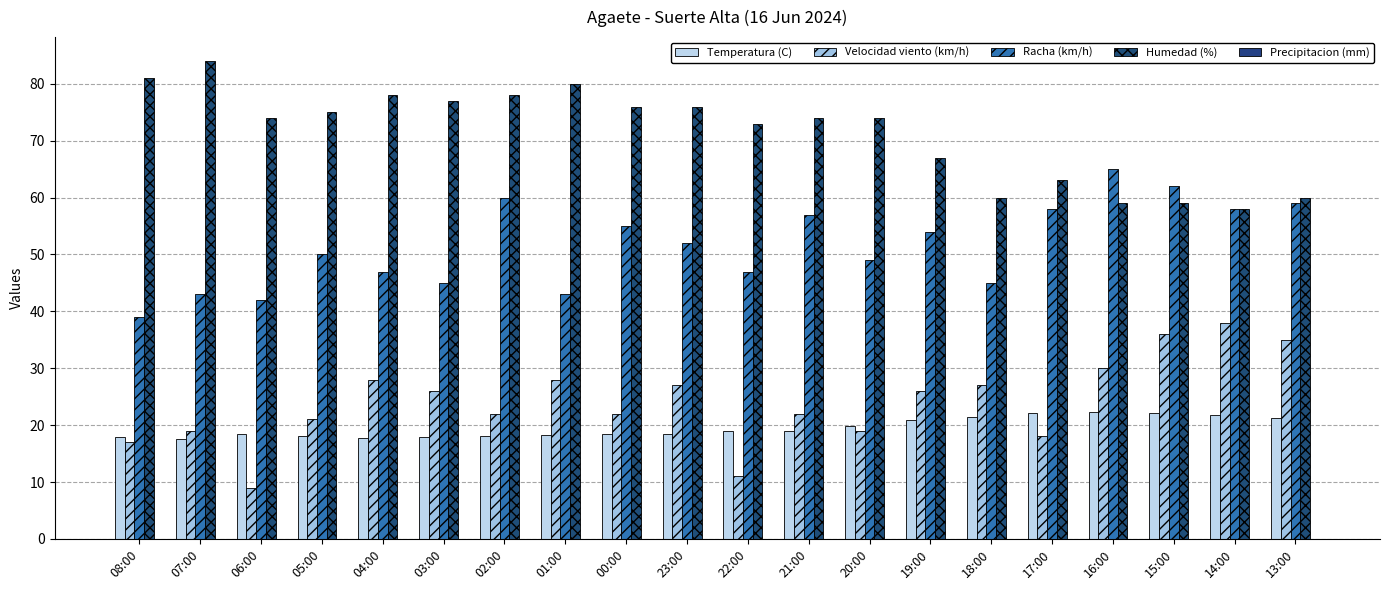

How many distinct data groups are displayed?

4